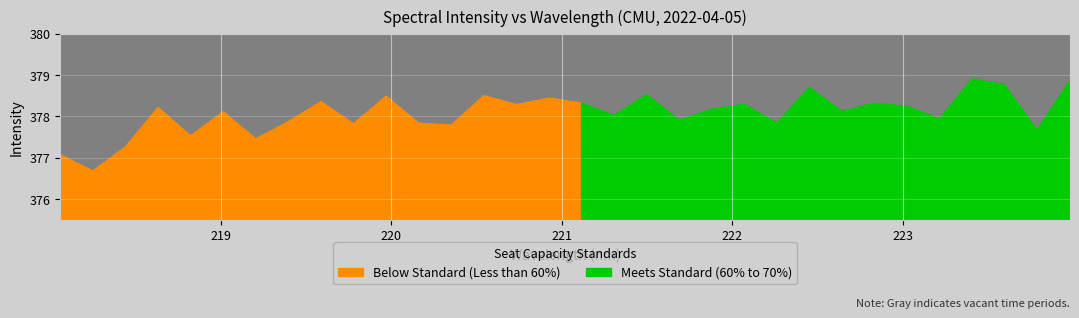

Reading left to right, list all the values displayed in this chart.

377.1	376.7	377.3	378.2	377.5	378.1	377.5	377.9	378.4	377.8	378.5	377.8	377.8	378.5	378.3	378.4	378.3	378.0	378.5	377.9	378.2	378.3	377.8	378.7	378.1	378.3	378.2	377.9	378.9	378.8	377.7	378.9